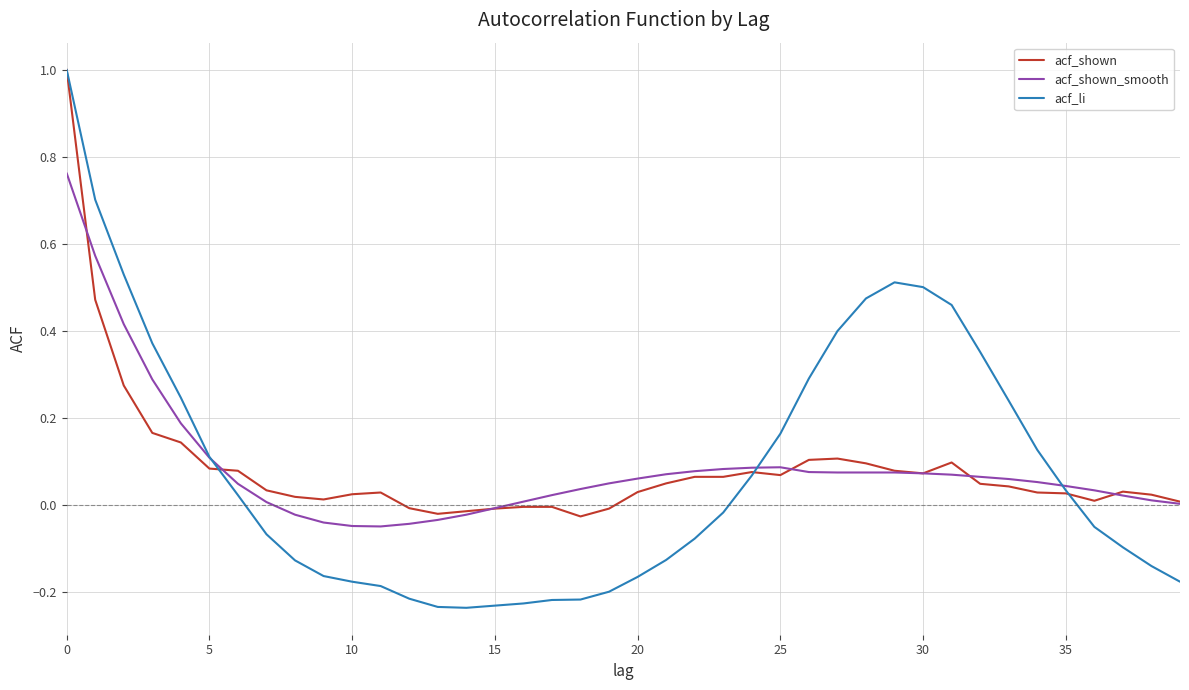

What is the maximum value shown in the chart?

1.0